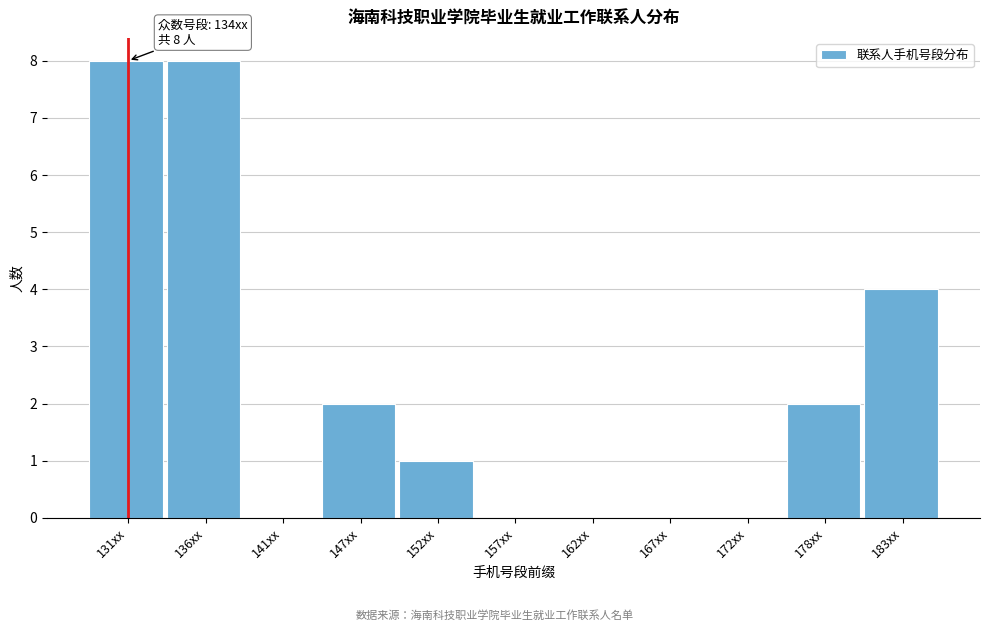

Reading left to right, what are all the values shown in this chart?

131xx=8	136xx=8	141xx=0	147xx=2	152xx=1	157xx=0	162xx=0	167xx=0	172xx=0	178xx=2	183xx=4